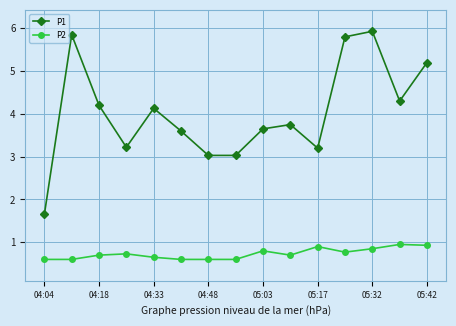

What is the sum of all P2 values?

11.0